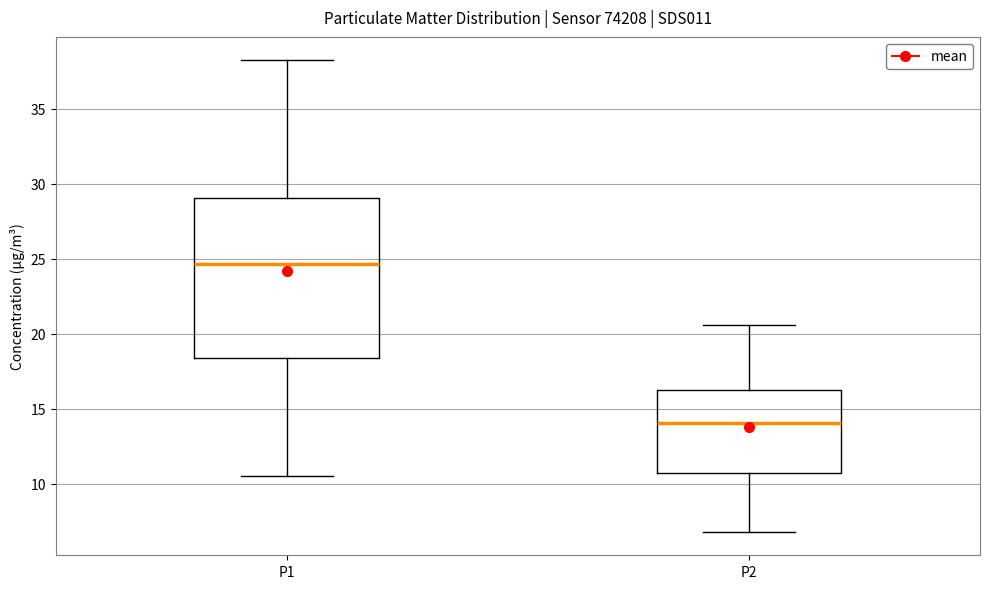

Reading left to right, transcribe this box plot: for each box, give where its median line is, the range the box spans, and where its two whiskers end, as read against the y-axis. The values are not printed on the chart, so give them approximately, as read against the axis.

P1: median 24.5, box 18.5 to 29.0, whiskers 10.5 to 38.0
P2: median 14.0, box 10.5 to 16.5, whiskers 7.0 to 20.5